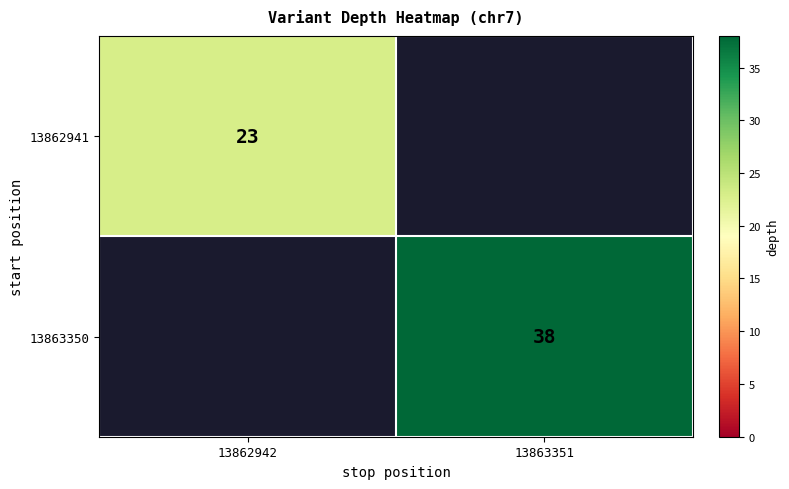

The value of 13863350 at 13863351 is 38. True or false?

True